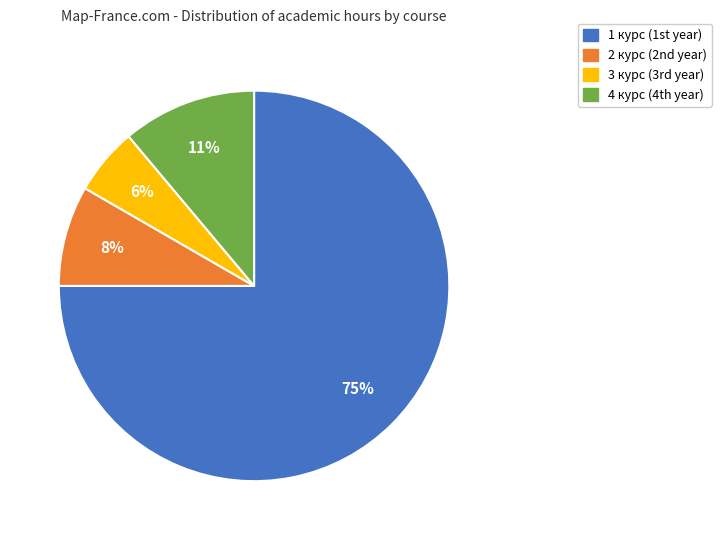

Combined, do 2 курс and 3 курс account for over 50%?

No